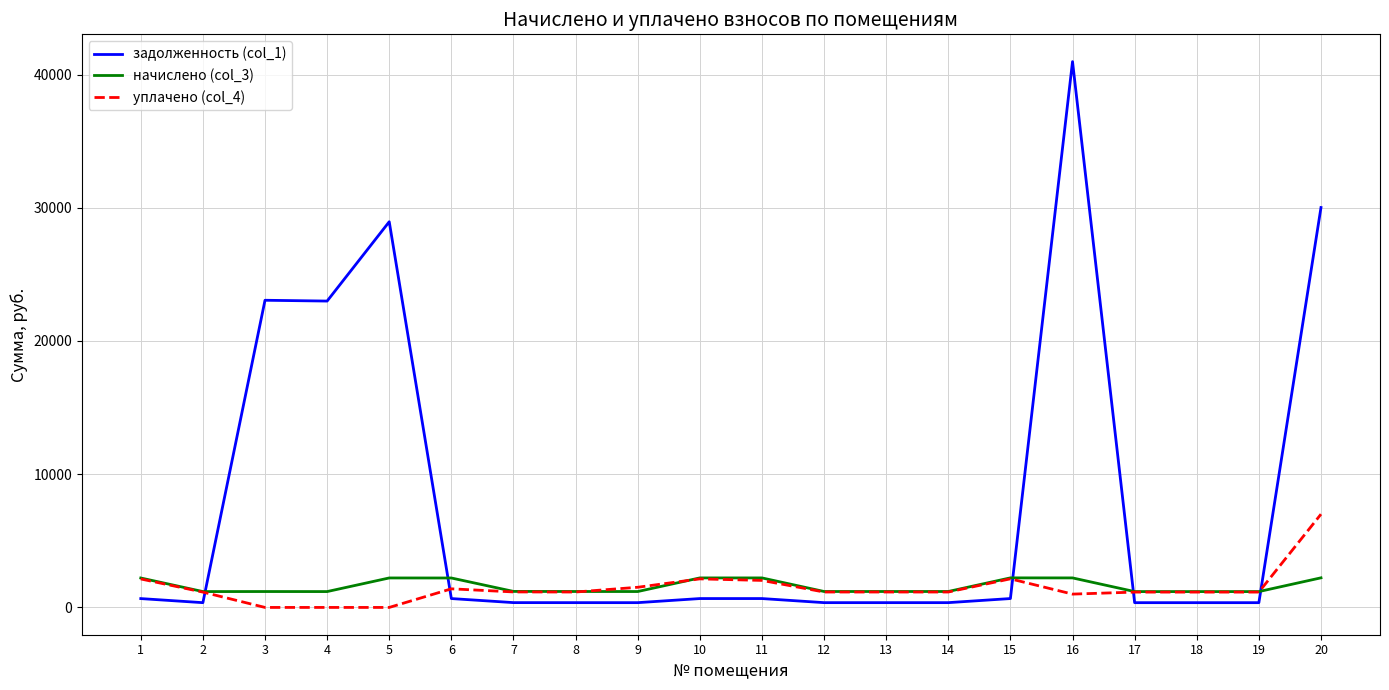

Which series has the largest total across all categories?

задолженность (col_1)